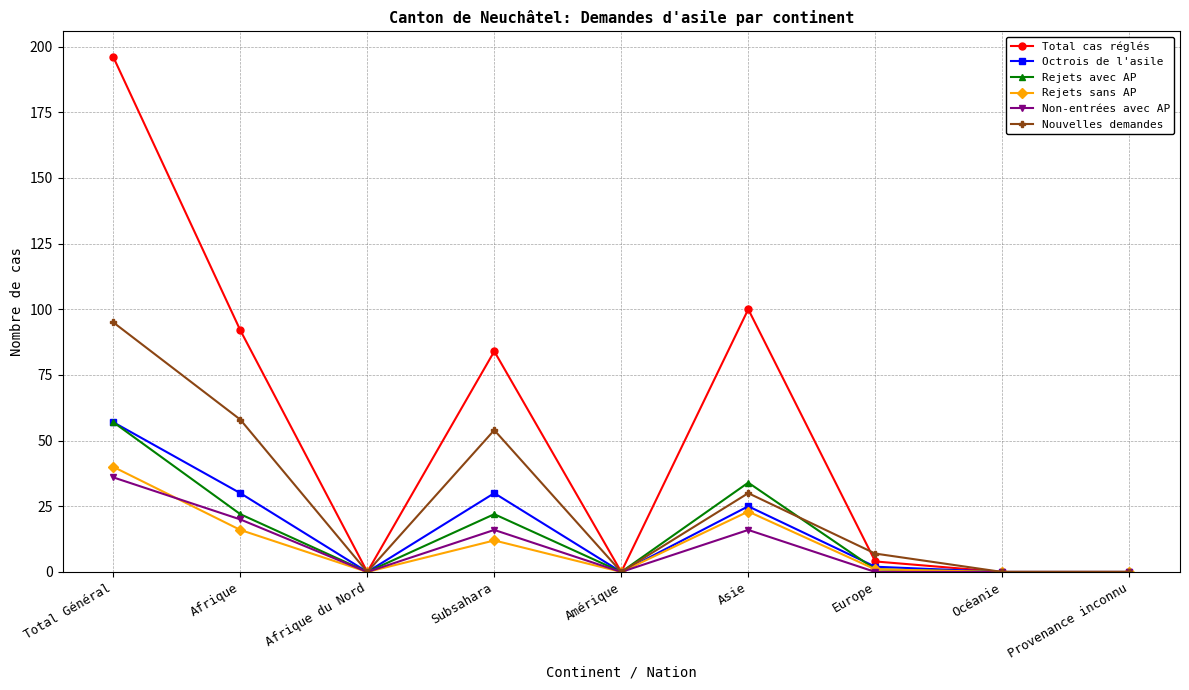

What value does the Total cas réglés series have at Subsahara, to the nearest 50?

100